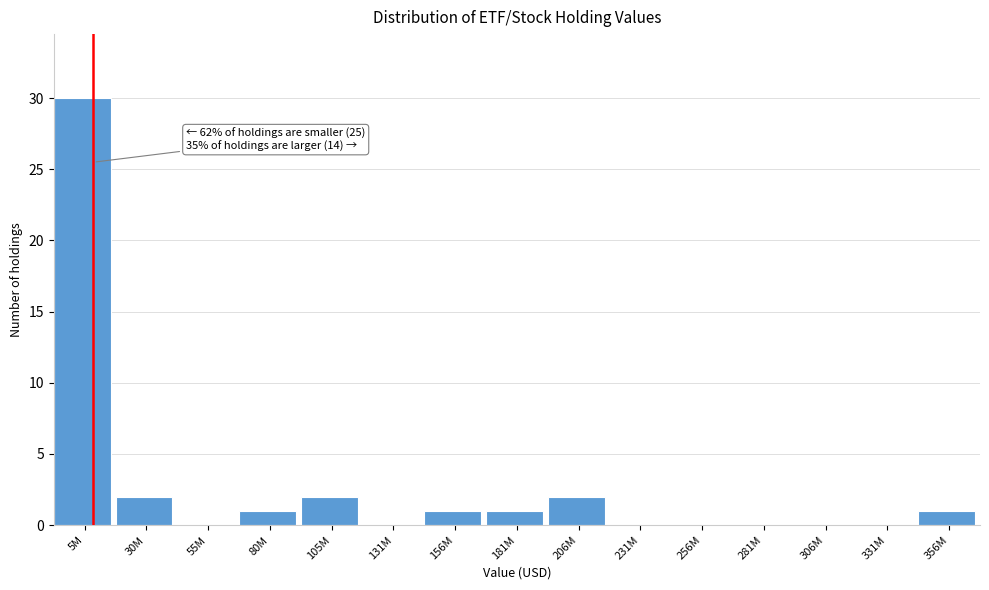

Reading right to left, what are all the values shown in this chart?

356M=1	331M=0	306M=0	281M=0	256M=0	231M=0	206M=2	181M=1	156M=1	131M=0	105M=2	80M=1	55M=0	30M=2	5M=30